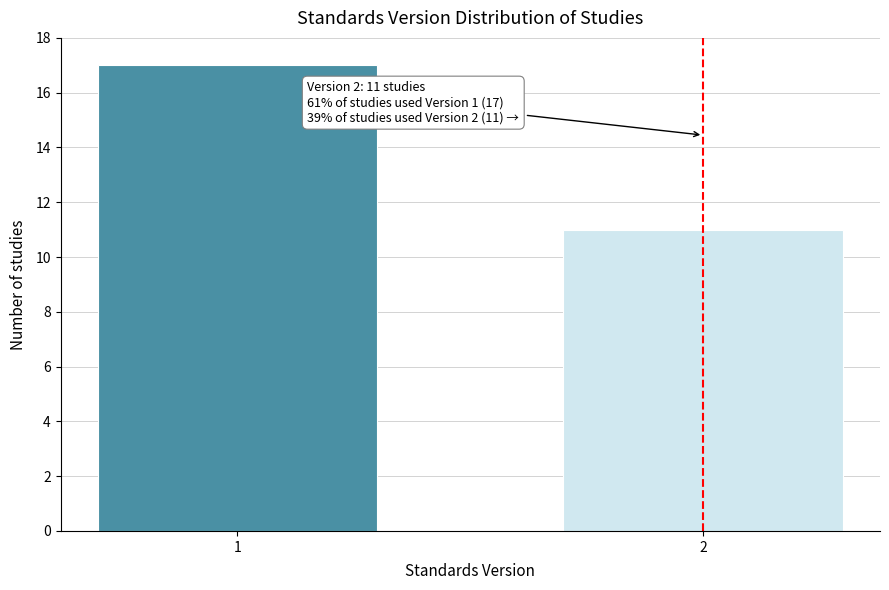

Reading left to right, extract all data points from this chart.

1=17	2=11